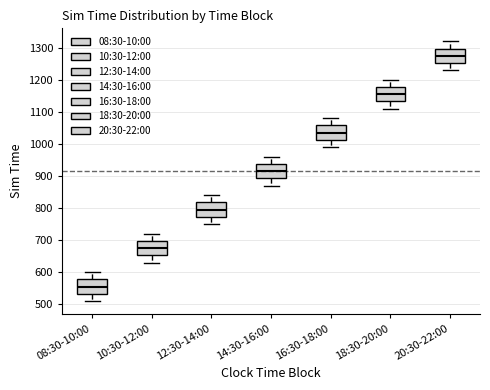

Reading left to right, read every box against the y-axis: the position of its median line, the range the box covers, and the ends of its whiskers. The values are not printed on the chart, so give them approximately, as read against the axis.

08:30-10:00: median 560, box 530 to 580, whiskers 510 to 600
10:30-12:00: median 680, box 650 to 700, whiskers 630 to 720
12:30-14:00: median 800, box 770 to 820, whiskers 750 to 840
14:30-16:00: median 920, box 890 to 940, whiskers 870 to 960
16:30-18:00: median 1040, box 1010 to 1060, whiskers 990 to 1080
18:30-20:00: median 1160, box 1130 to 1180, whiskers 1110 to 1200
20:30-22:00: median 1280, box 1250 to 1300, whiskers 1230 to 1320